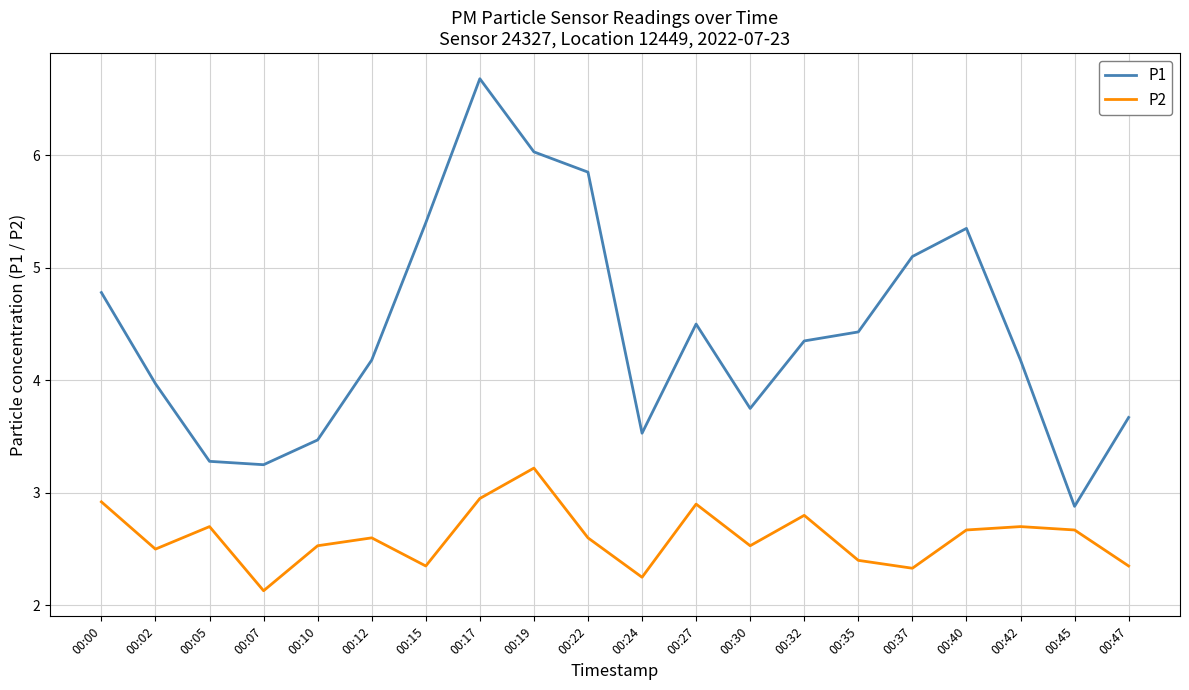

What is the sum of all P2 values?

52.1